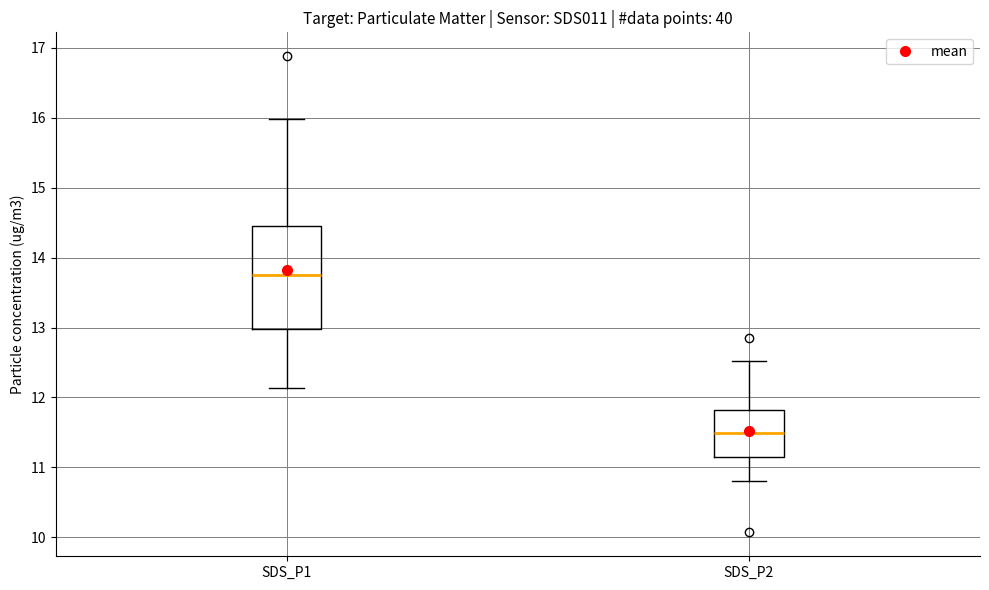

Reading left to right, transcribe this box plot: for each box, give where its median line is, the range the box spans, and where its two whiskers end, as read against the y-axis. The values are not printed on the chart, so give them approximately, as read against the axis.

SDS_P1: median 13.8, box 13.0 to 14.5, whiskers 12.1 to 16.0
SDS_P2: median 11.5, box 11.2 to 11.8, whiskers 10.8 to 12.5